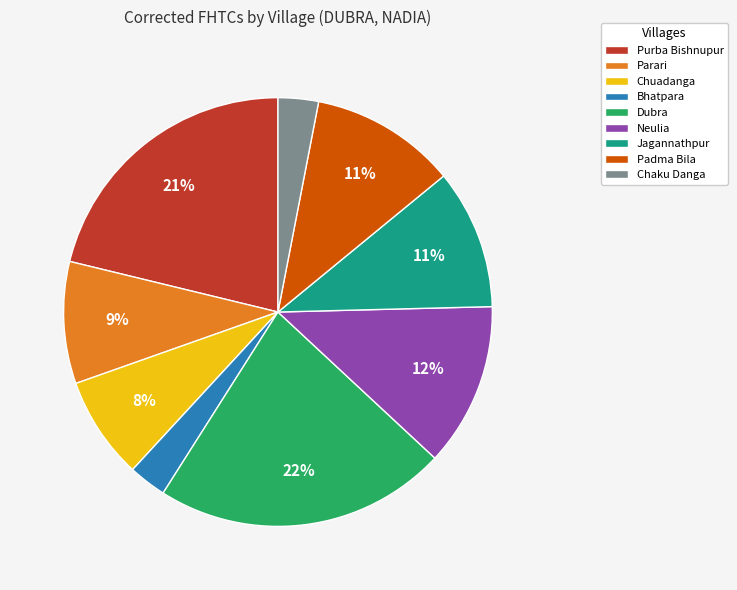

Combined, do Jagannathpur and Padma Bila account for over 50%?

No